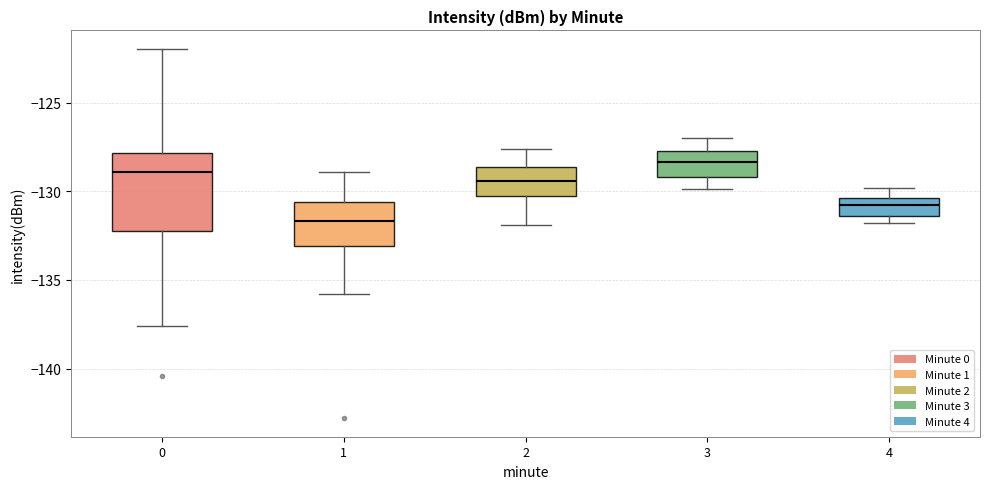

Which box's median line is the lowest?

1